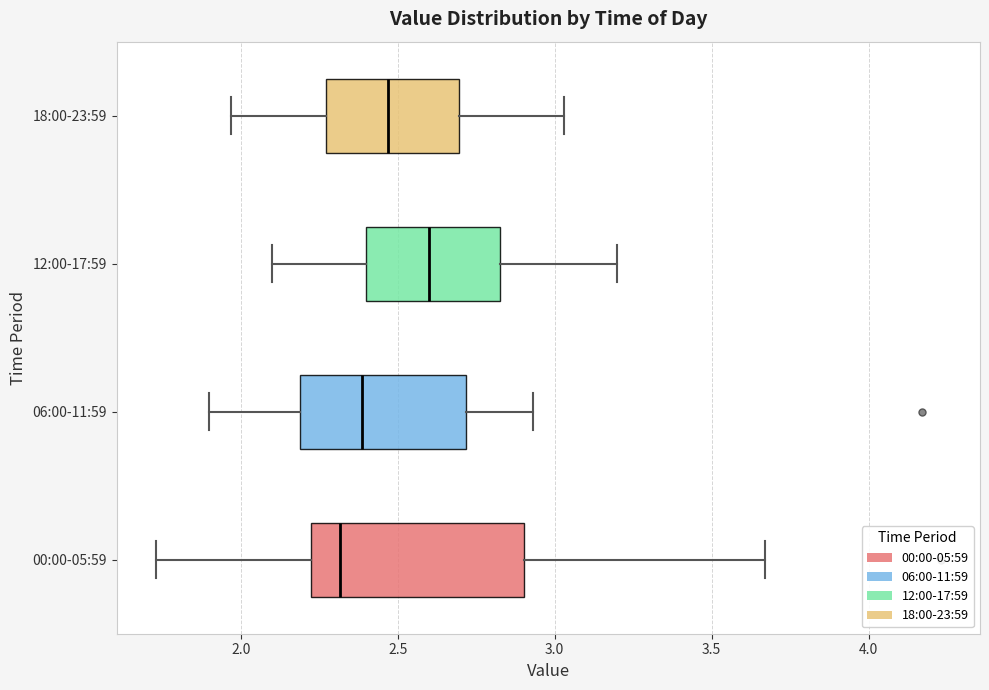

Reading bottom to top, read every box against the x-axis: the position of its median line, the range the box covers, and the ends of its whiskers. The values are not printed on the chart, so give them approximately, as read against the axis.

00:00-05:59: median 2.30, box 2.20 to 2.90, whiskers 1.75 to 3.65
06:00-11:59: median 2.40, box 2.20 to 2.70, whiskers 1.90 to 2.95
12:00-17:59: median 2.60, box 2.40 to 2.85, whiskers 2.10 to 3.20
18:00-23:59: median 2.45, box 2.25 to 2.70, whiskers 1.95 to 3.05